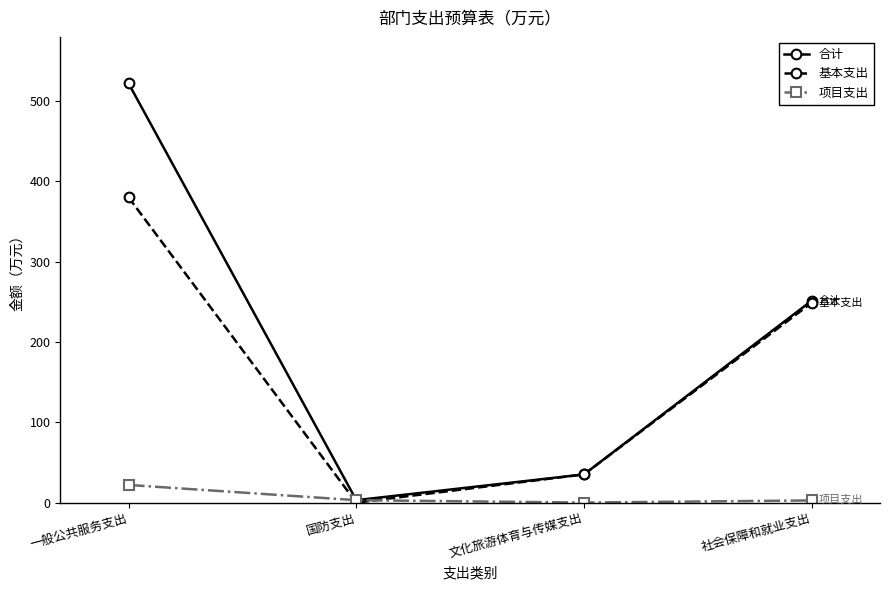

True or false: 合计 has a value of 59.2 at 文化旅游体育与传媒支出.

False